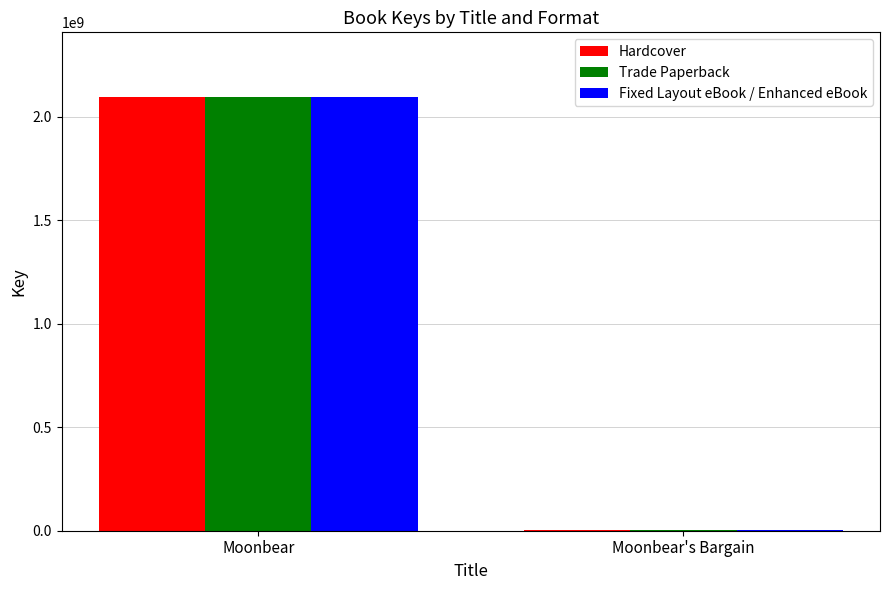

What is the sum of all Fixed Layout eBook / Enhanced eBook values?

2095849553